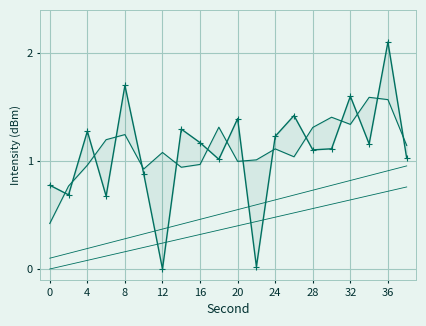

Is the value of lower_bound at 28 greater than the value of intensity_shifted at 13?

No